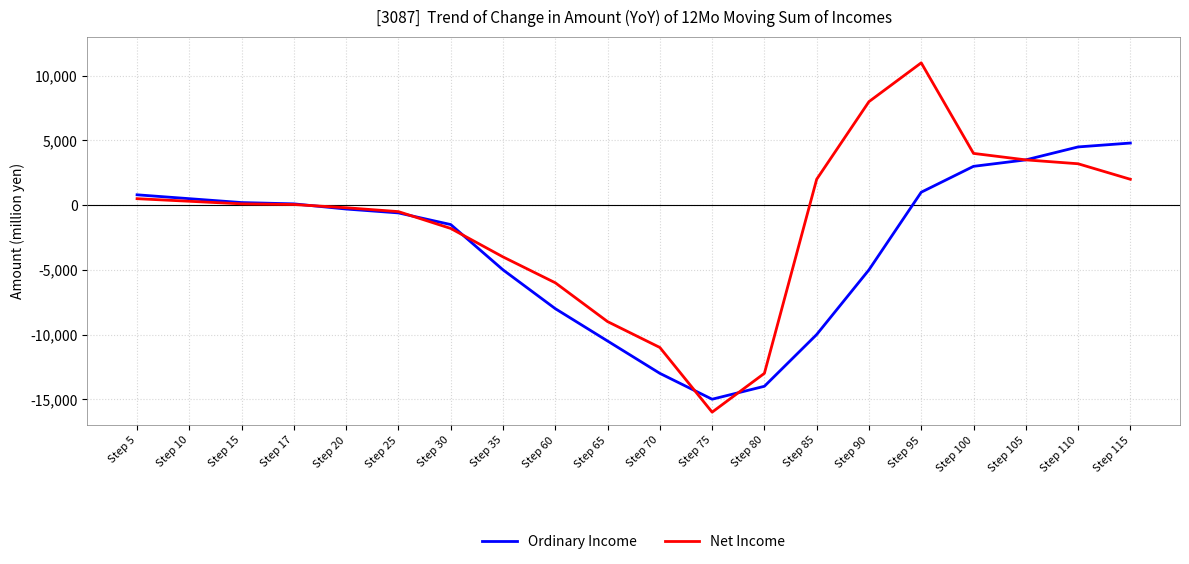

What is the smallest value displayed?

-16000